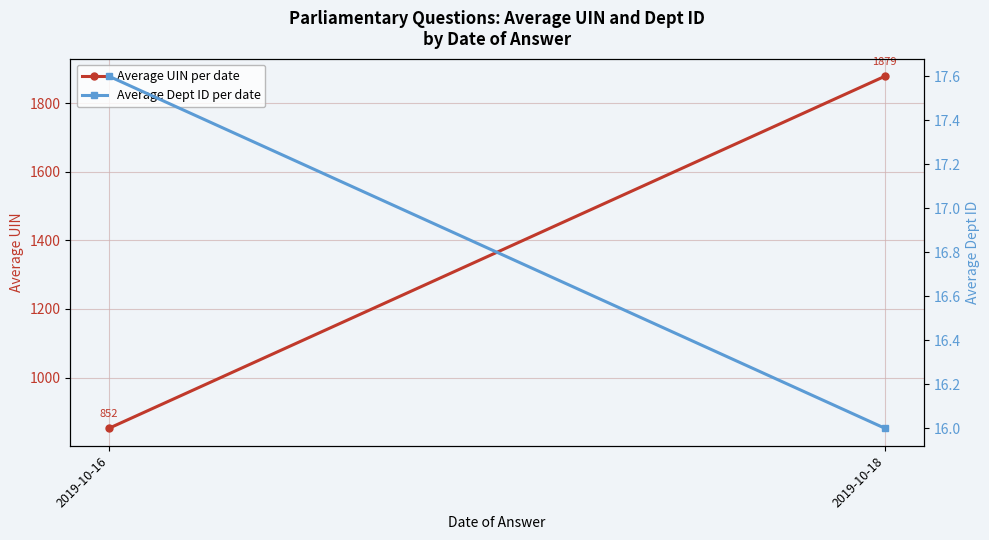

What is the minimum value shown in the chart?

16.0